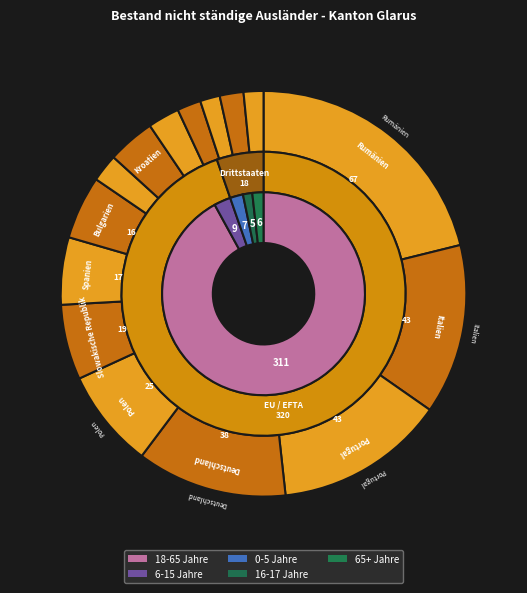

Does Slowenien account for over 50% of the chart?

No